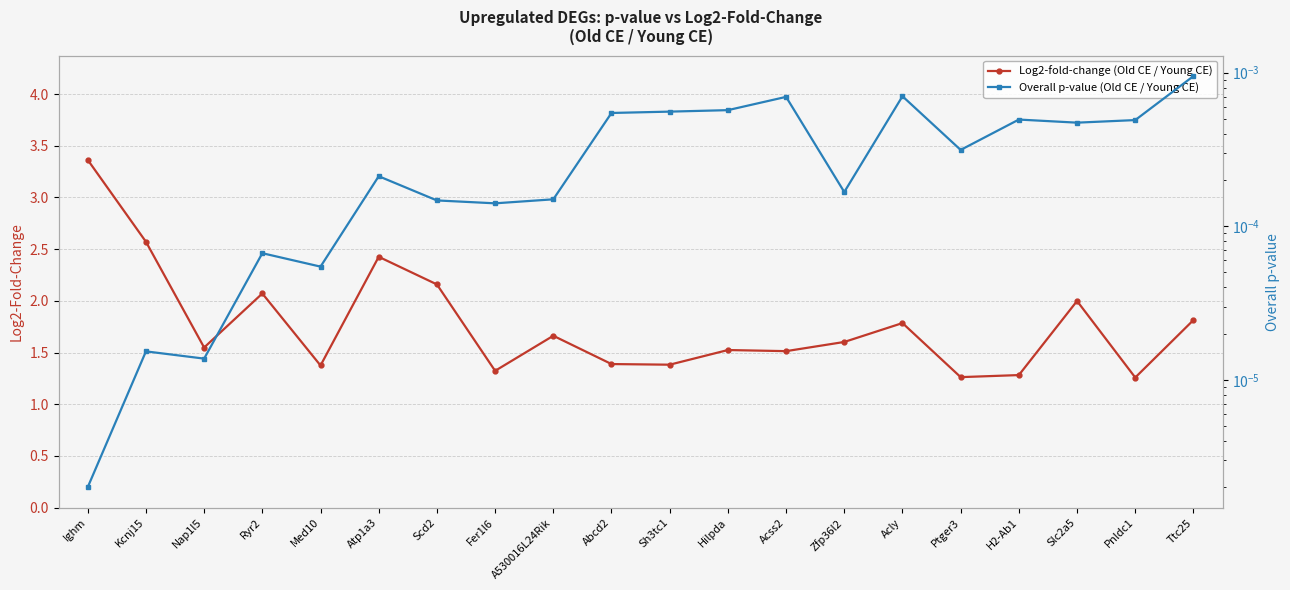

Rank the series at Hilpda from highest to lowest value.

Log2-fold-change (Old CE / Young CE), Overall p-value (Old CE / Young CE)